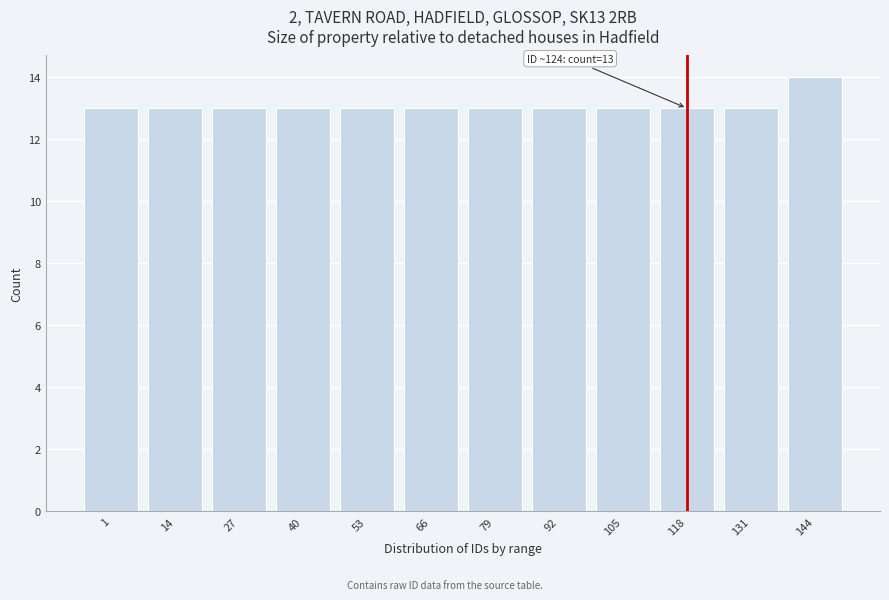

Reading left to right, list all the values displayed in this chart.

1=13	14=13	27=13	40=13	53=13	66=13	79=13	92=13	105=13	118=13	131=13	144=14